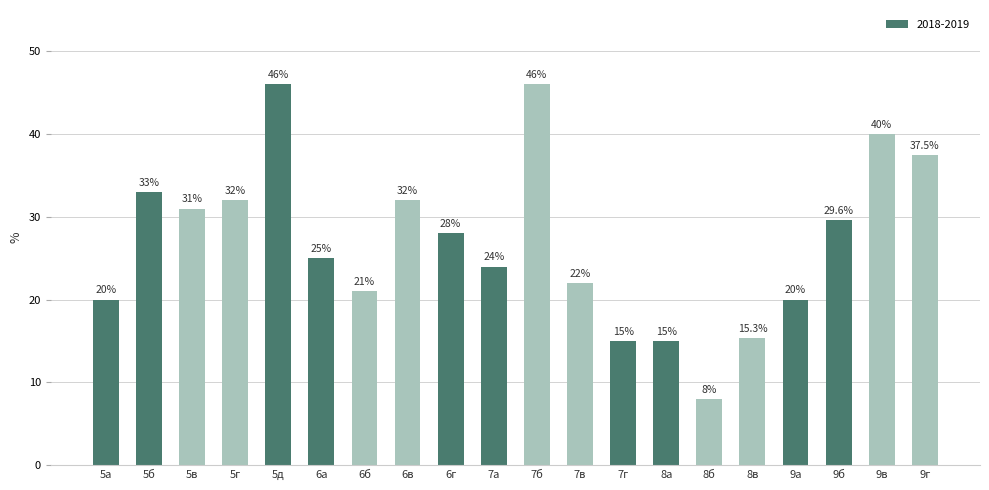

Which label corresponds to the smallest value in the chart?

8б